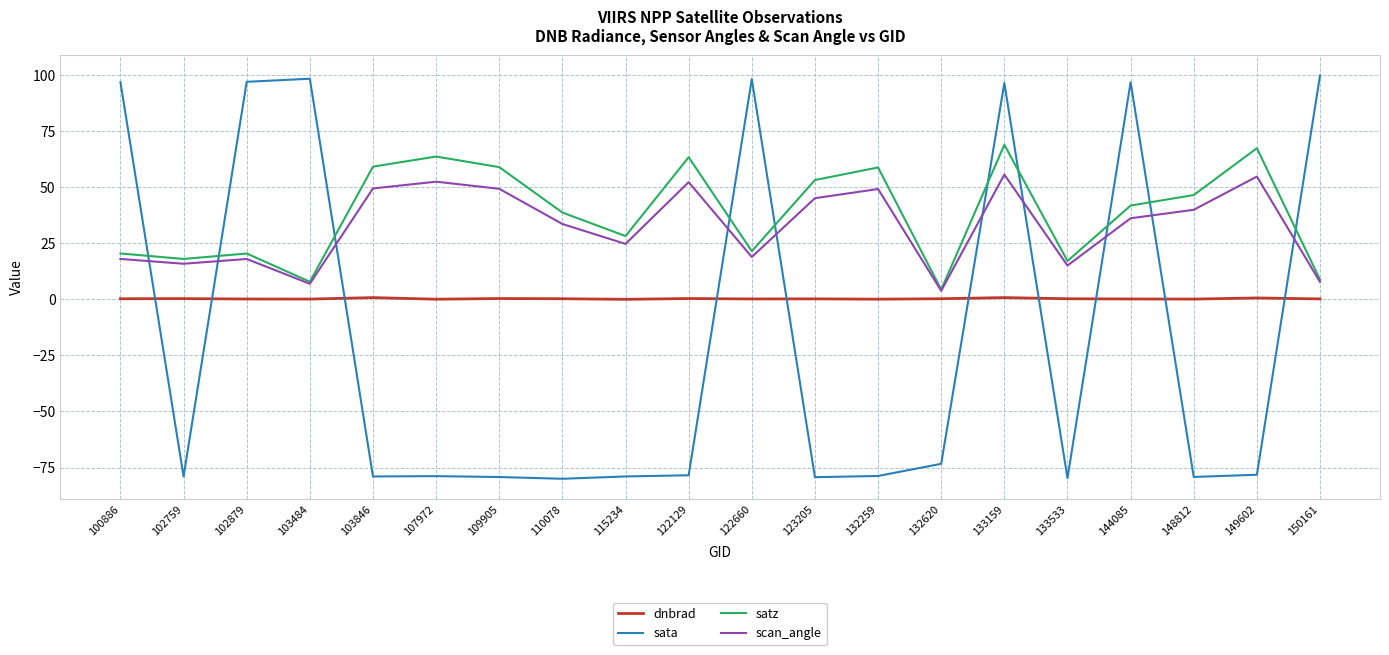

How many values in sata are above zero?

7